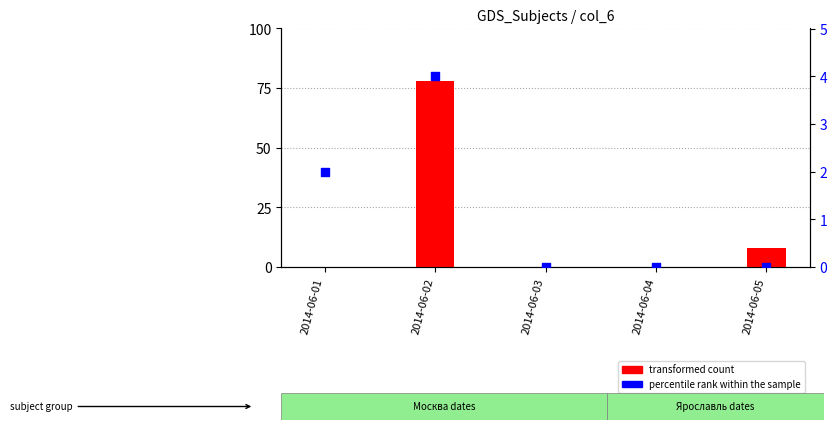

Which series has the largest total across all categories?

transformed count